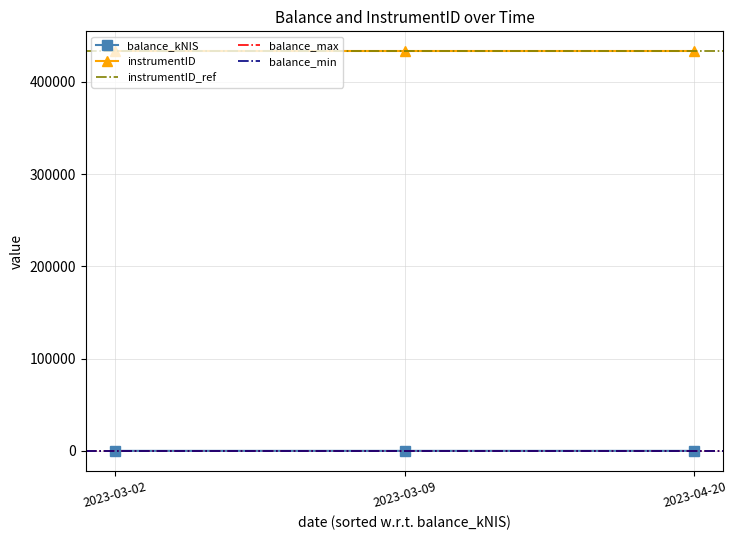

List the labels in order of value, smallest first.

2023-03-09, 2023-04-20, 2023-03-02